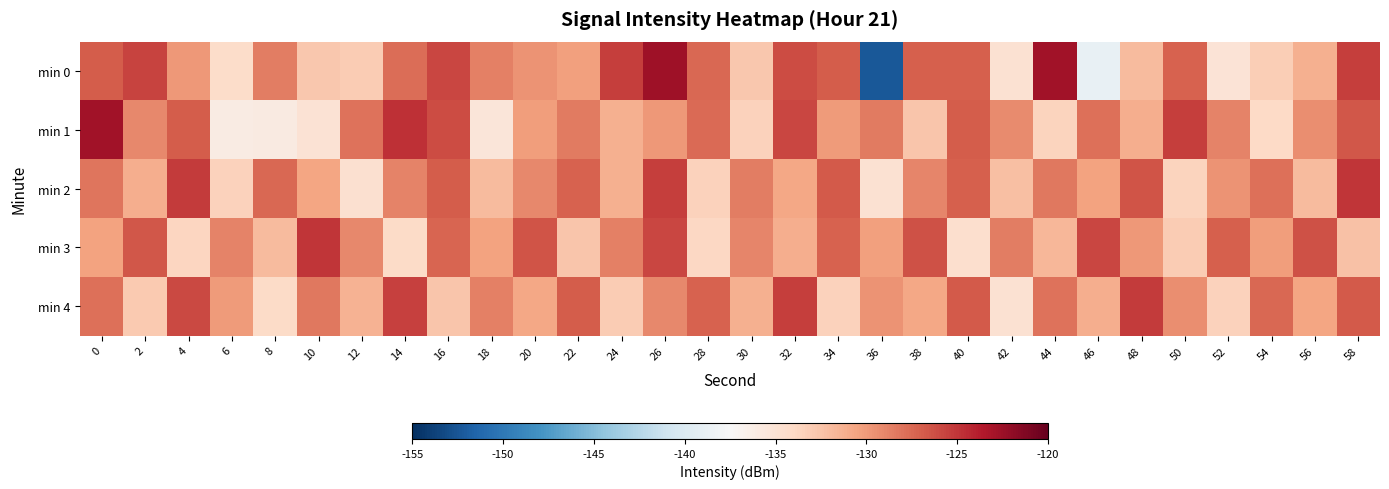

Which series has the largest total across all categories?

min 2